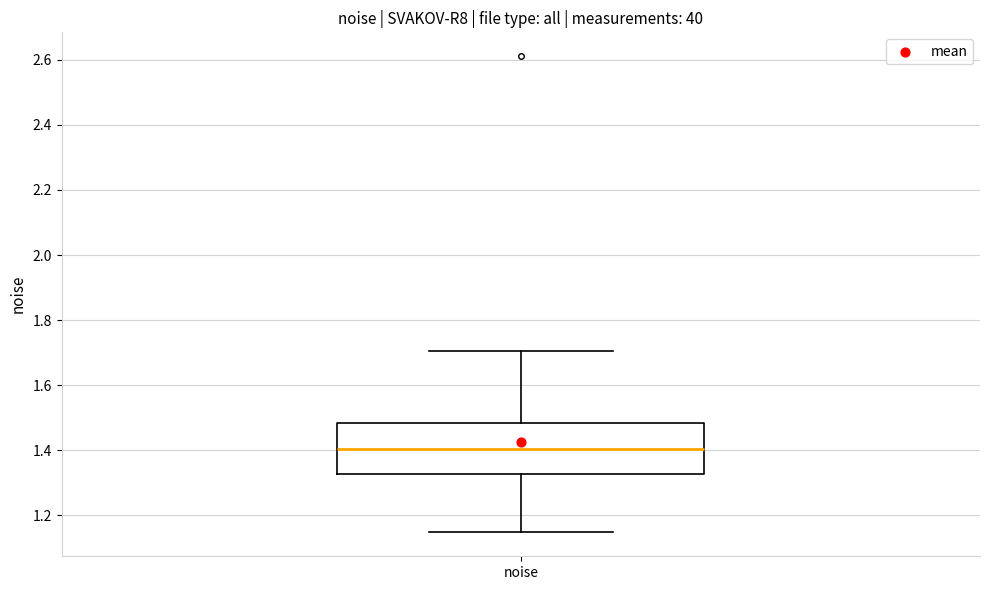

Transcribe this box plot: give where the median line is, the range the box spans, and where the two whiskers end, as read against the y-axis. The values are not printed on the chart, so give them approximately, as read against the axis.

median 1.40, box 1.32 to 1.48, whiskers 1.14 to 1.70